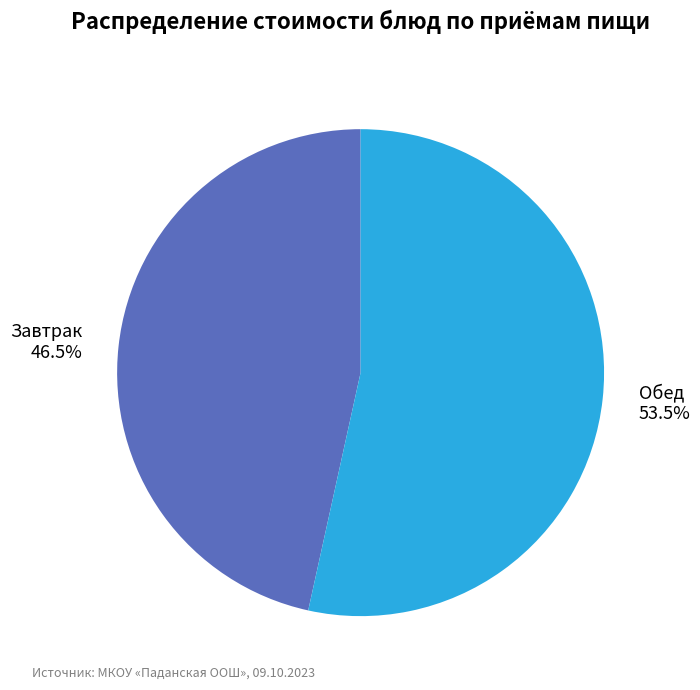

What percentage do Завтрак and Обед together represent?

100.0%